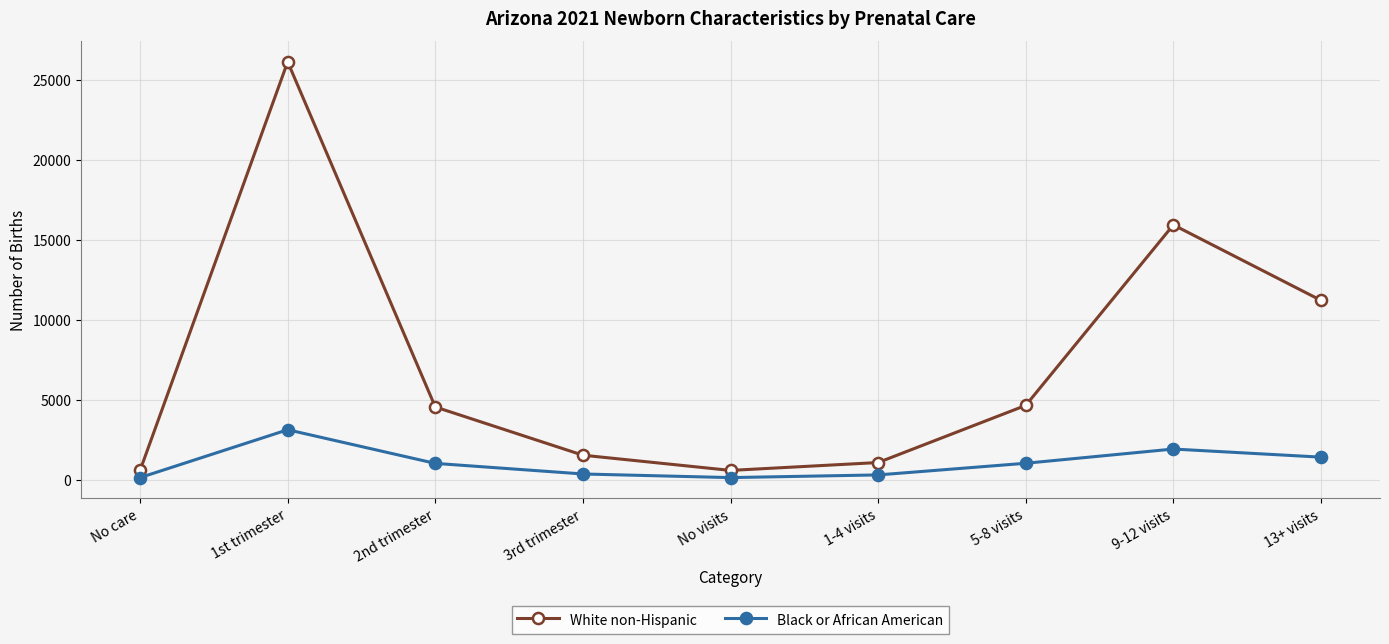

At which label is White non-Hispanic closest to 13367?

13+ visits